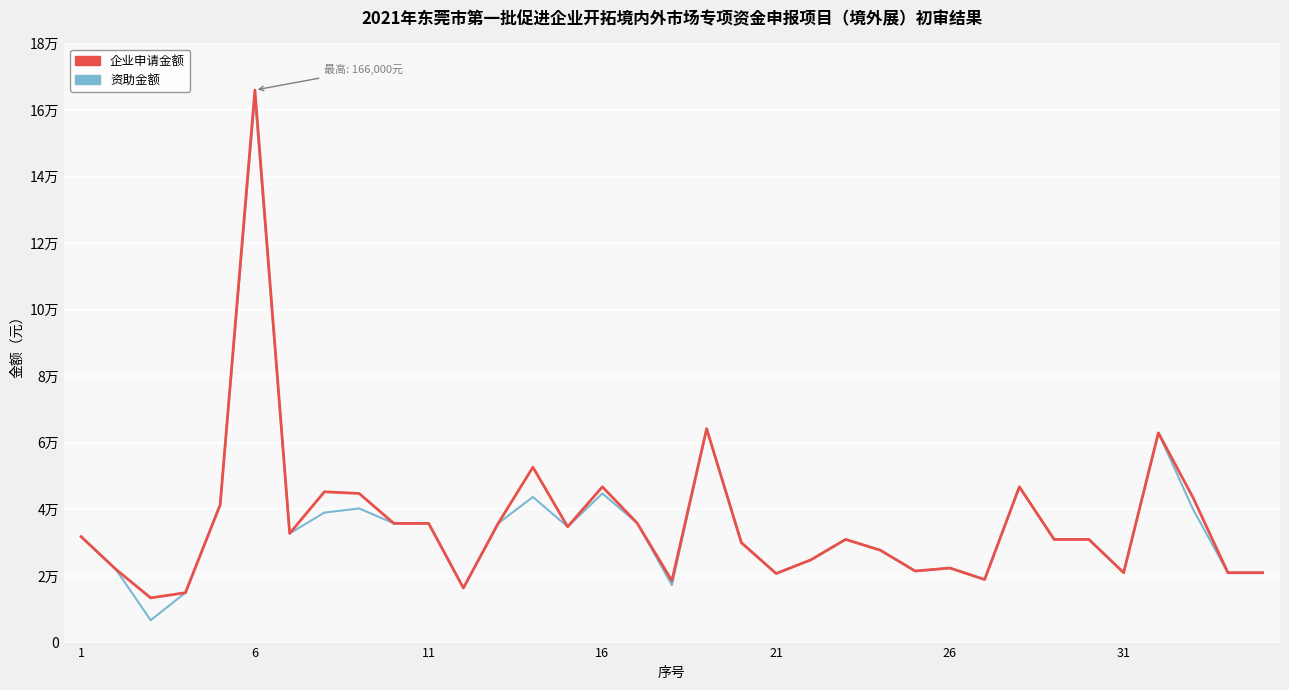

Where does the 企业申请金额 series first go above 31000?

1